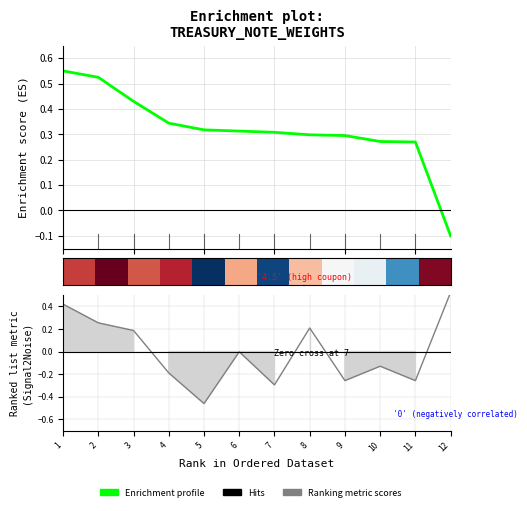

Is it true that Enrichment profile equals 0.5 at 2?

True